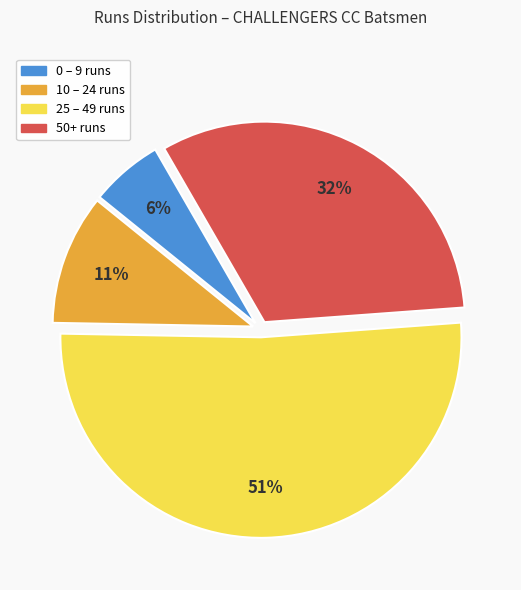

Does any single category account for the majority?

Yes